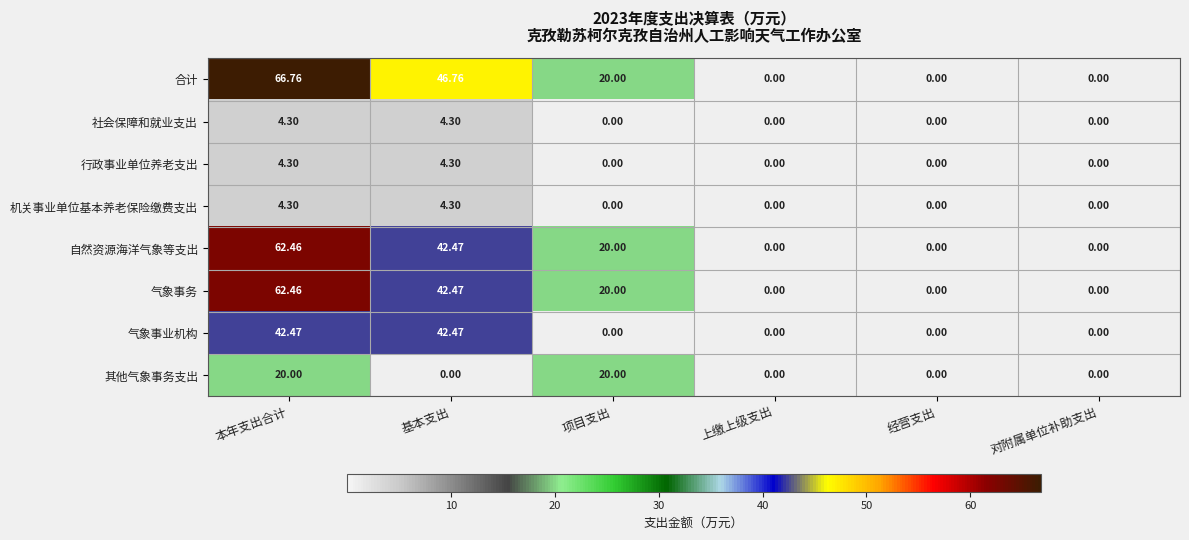

At which category does the chart reach its peak across all series?

本年支出合计